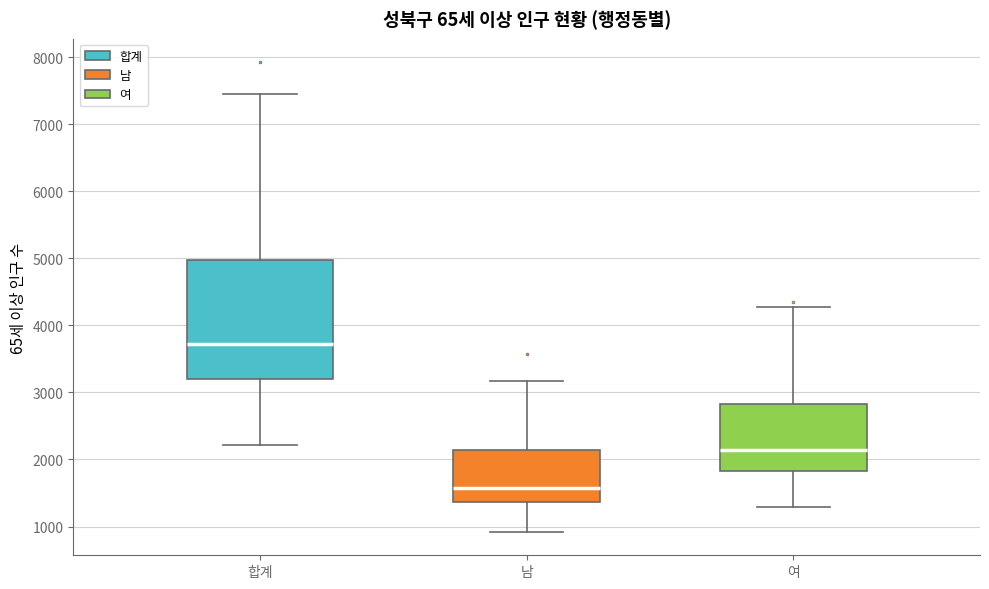

Which box has the highest median line?

합계